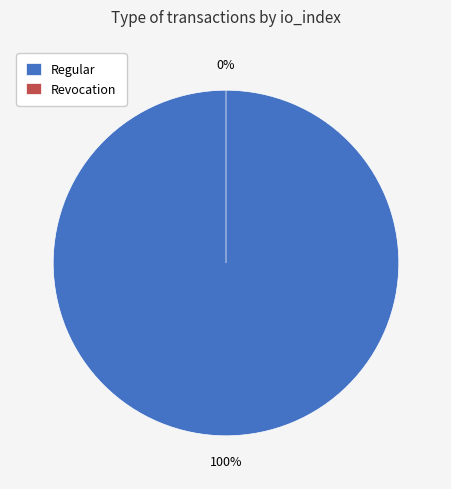

To the nearest percent, what is the average slice percentage?

50%